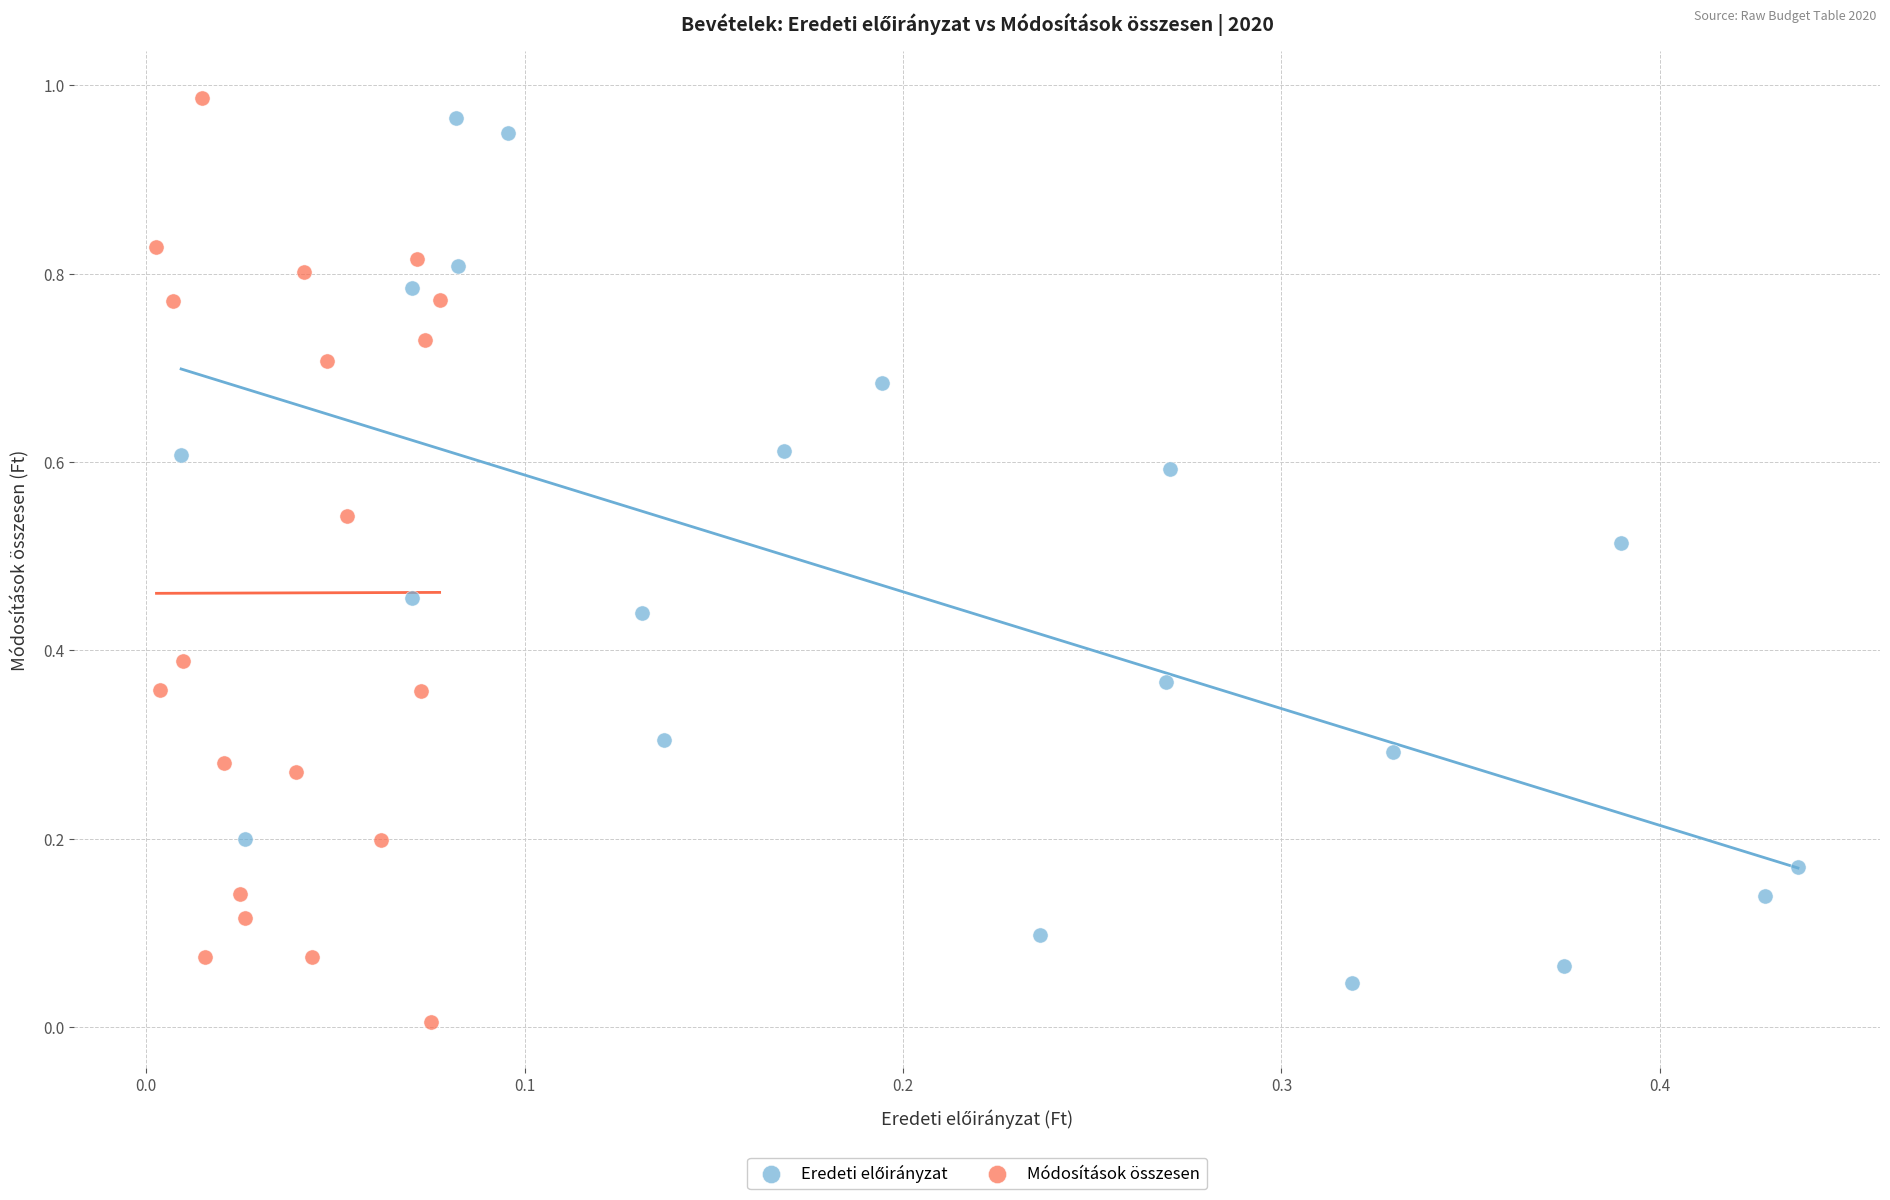

Which series contains the lowest Y value?

Módosítások összesen